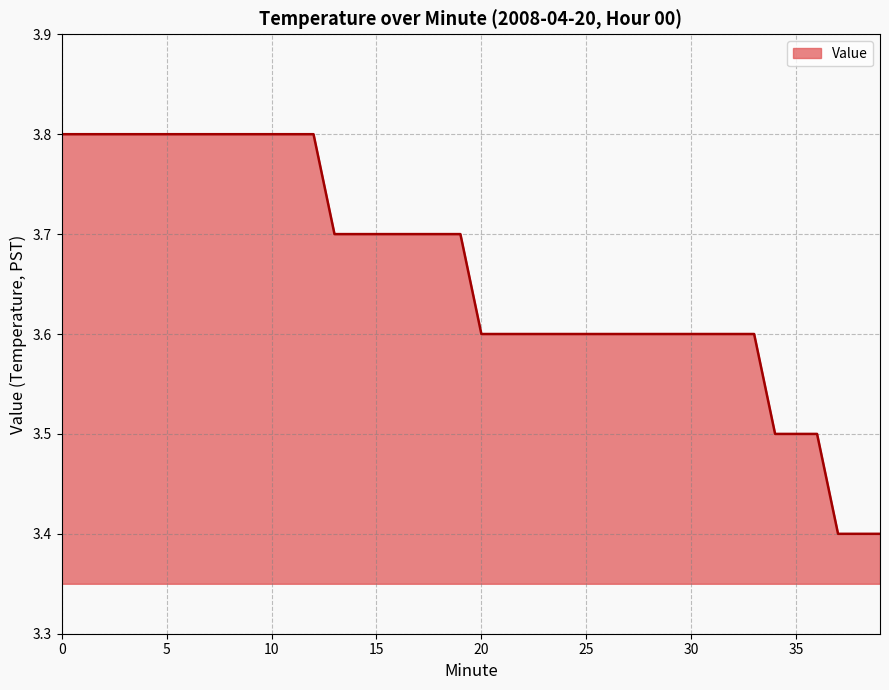

What is the difference between the maximum and minimum values?

0.4